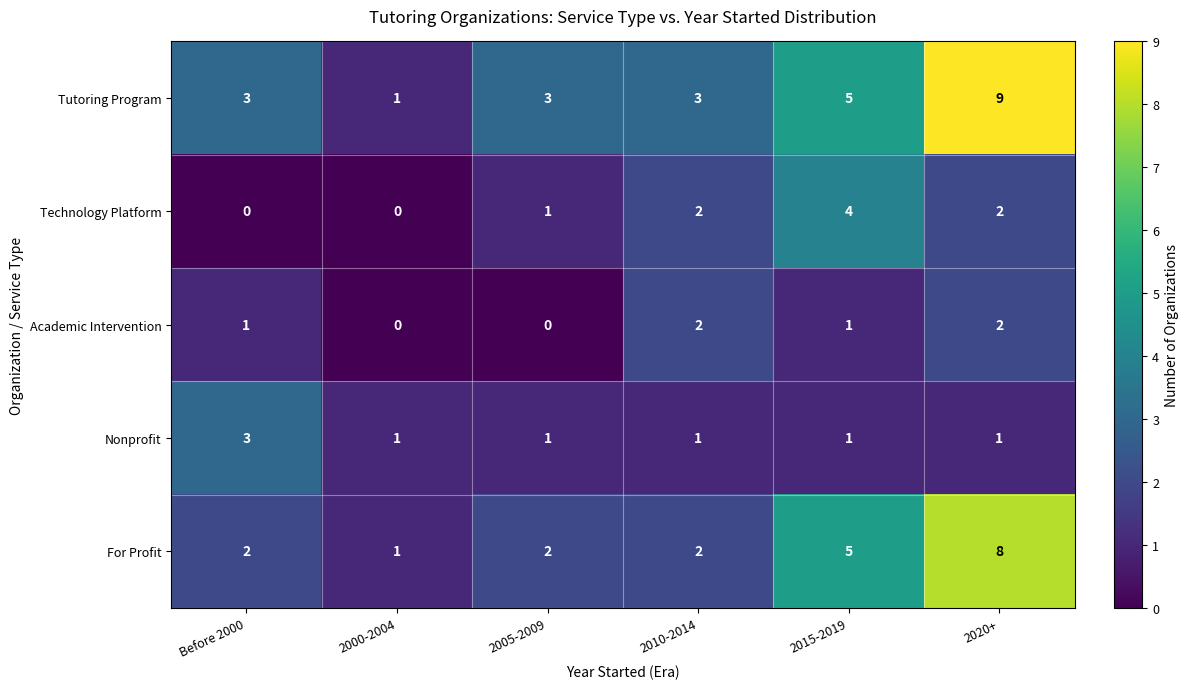

At which category is the sum across all series the highest?

2020+